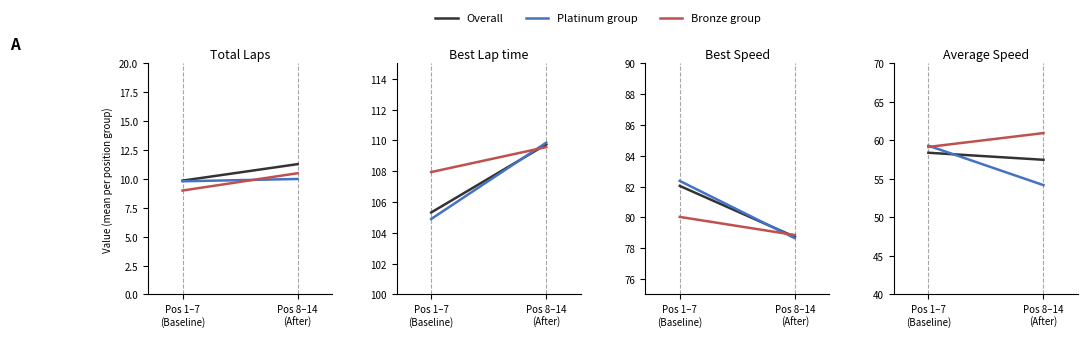

What is the value of the Platinum group point at the 1st from the left?

59.3